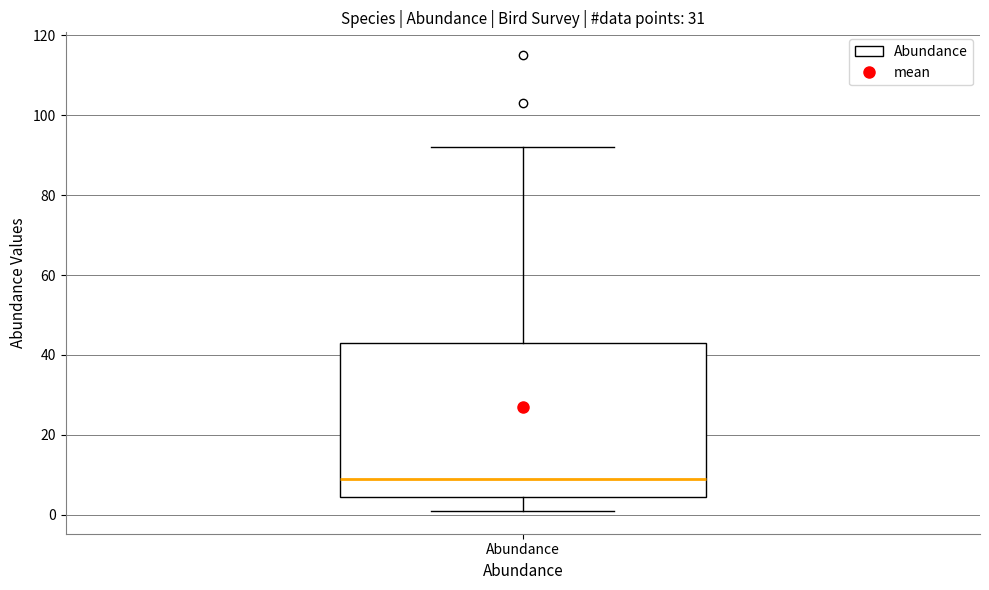

Read this box plot against the y-axis: the position of the median line, the range covered by the box, and the ends of both whiskers. The values are not printed on the chart, so give them approximately, as read against the axis.

median 10, box 4 to 44, whiskers 2 to 92